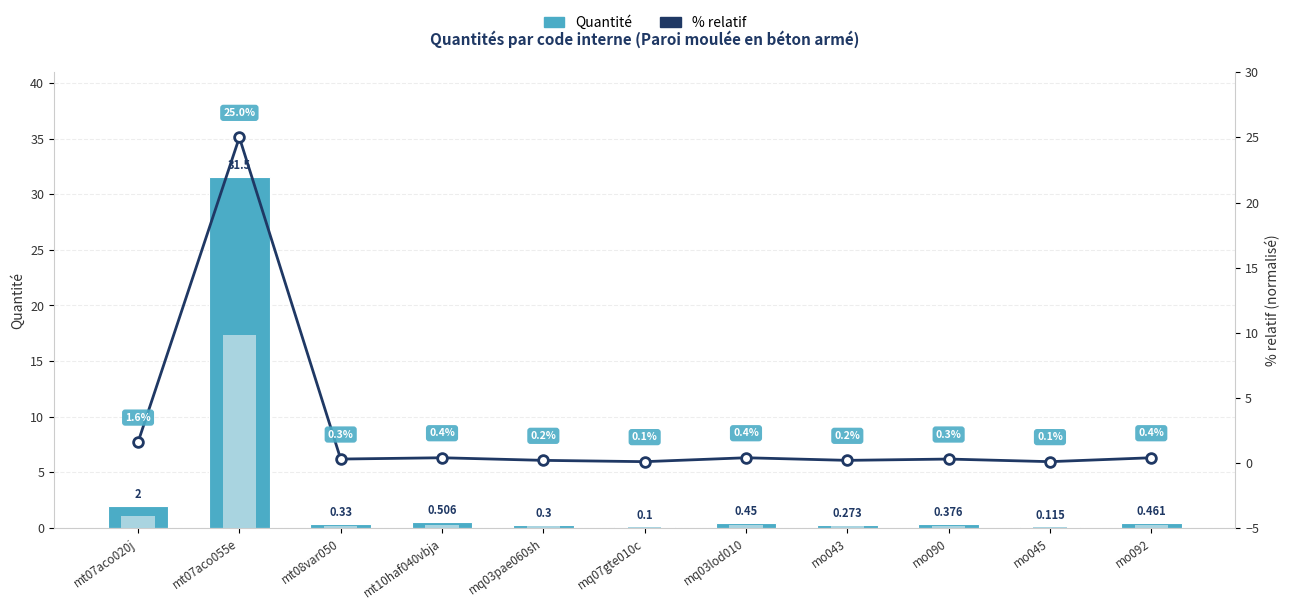

What is the difference between the highest and lowest values at mo092?

0.1